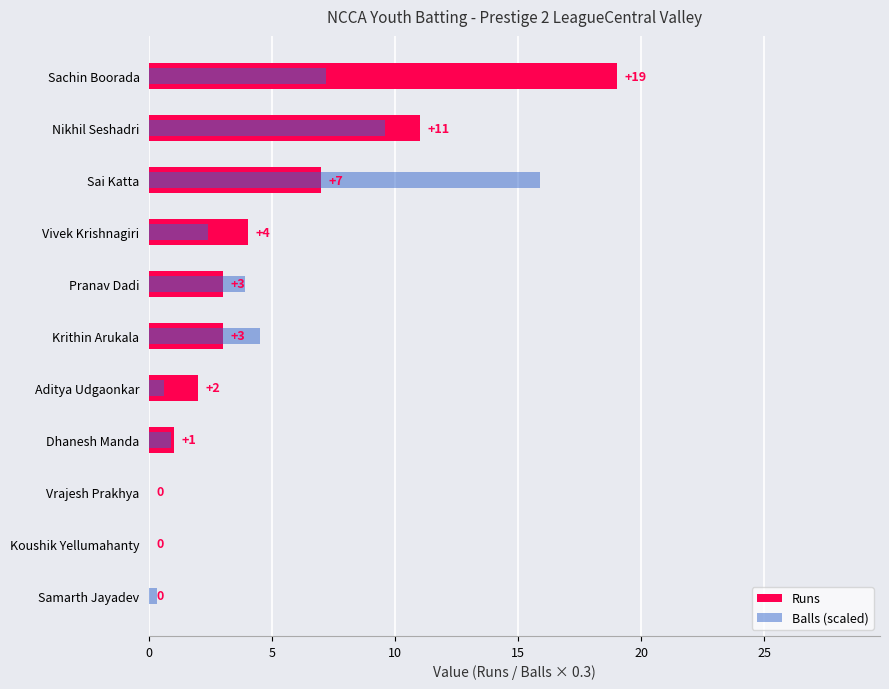

Reading right to left, transcribe all the data shown in this chart.

Runs: 19.0	11.0	7.0	4.0	3.0	3.0	2.0	1.0	0.0	0.0	0.0
Balls (scaled): 7.2	9.6	15.9	2.4	3.9	4.5	0.6	0.9	0.0	0.0	0.3